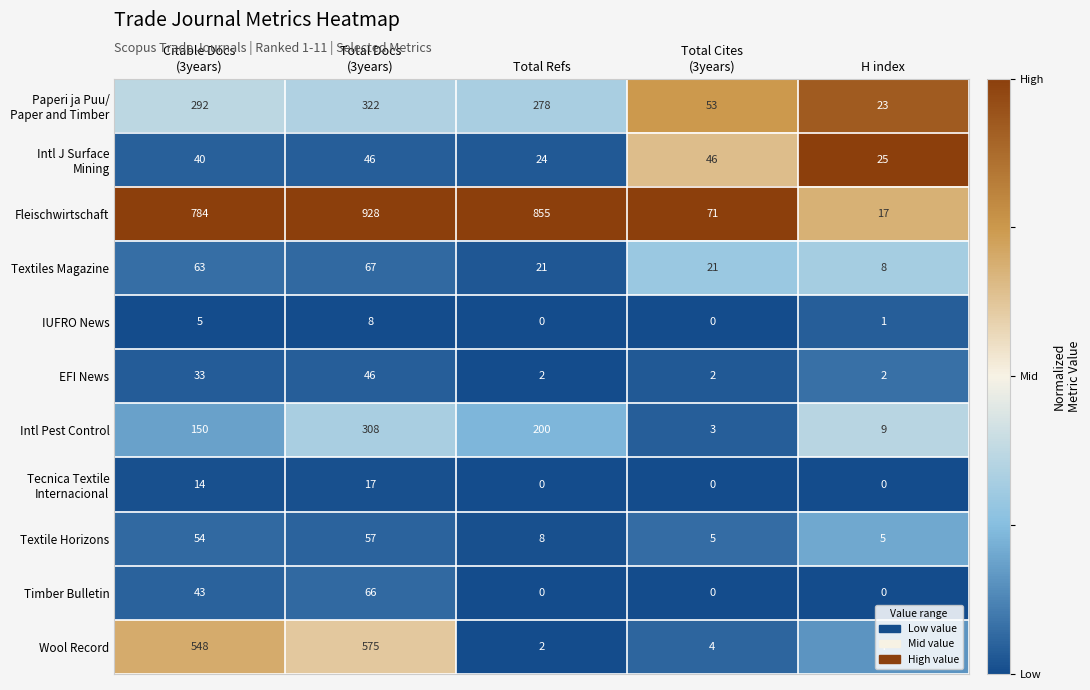

Which series has the largest range (max minus min)?

Fleischwirtschaft